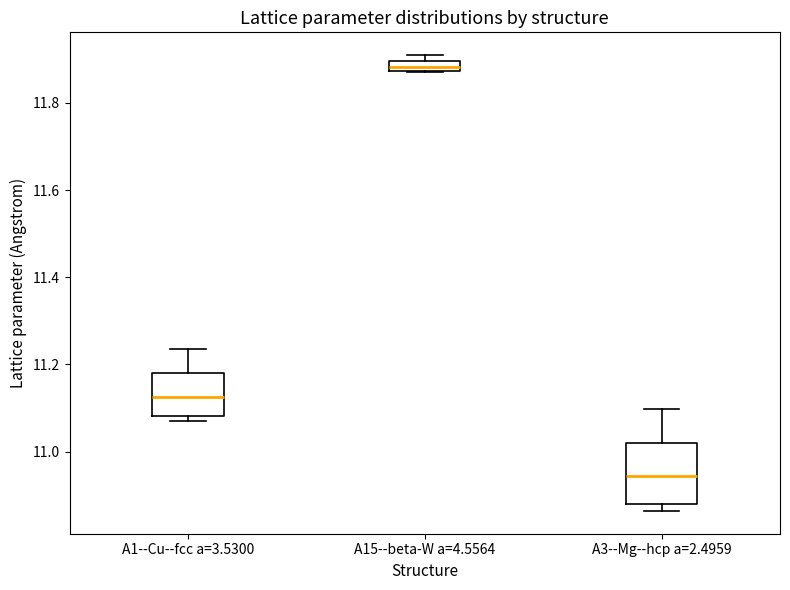

Which box's median line is the highest?

A15--beta-W a=4.5564